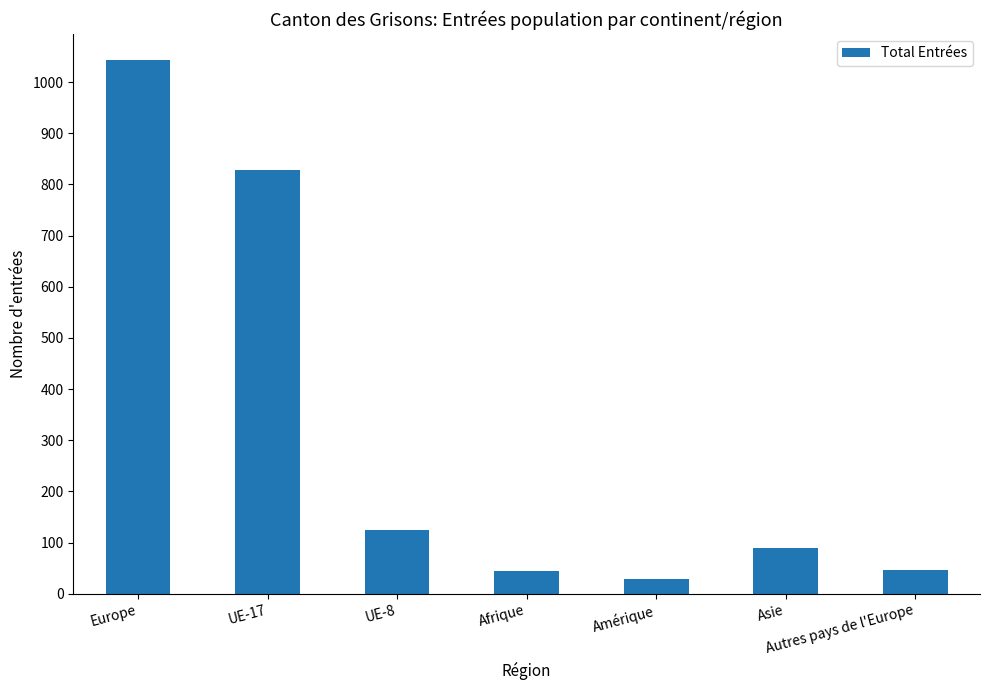

Is it true that the value at UE-8 is 125?

True